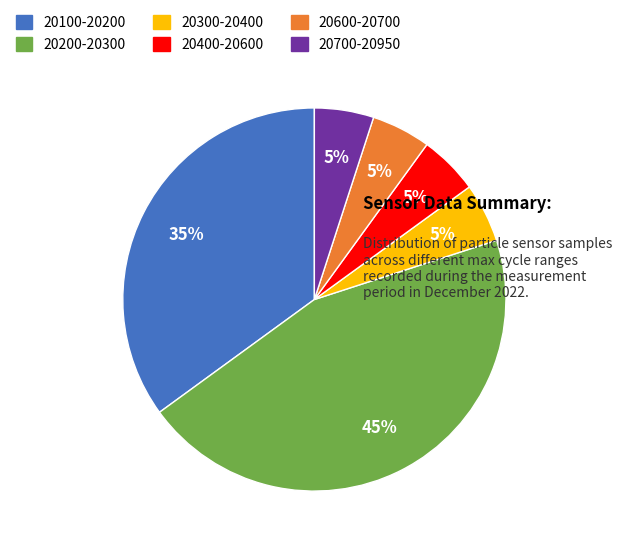

To the nearest percent, what is the average slice percentage?

17%